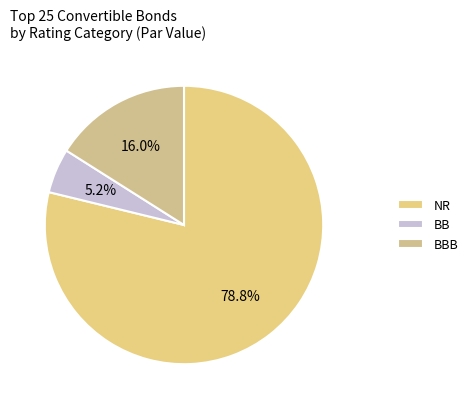

Rank the categories by value from highest to lowest.

NR, BBB, BB